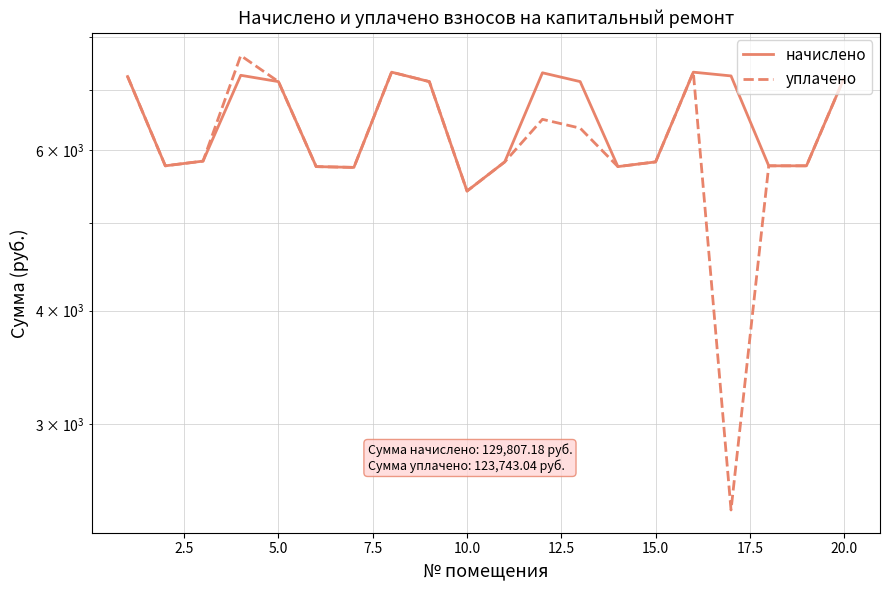

At how many categories does at least one series exceed 6588?

10